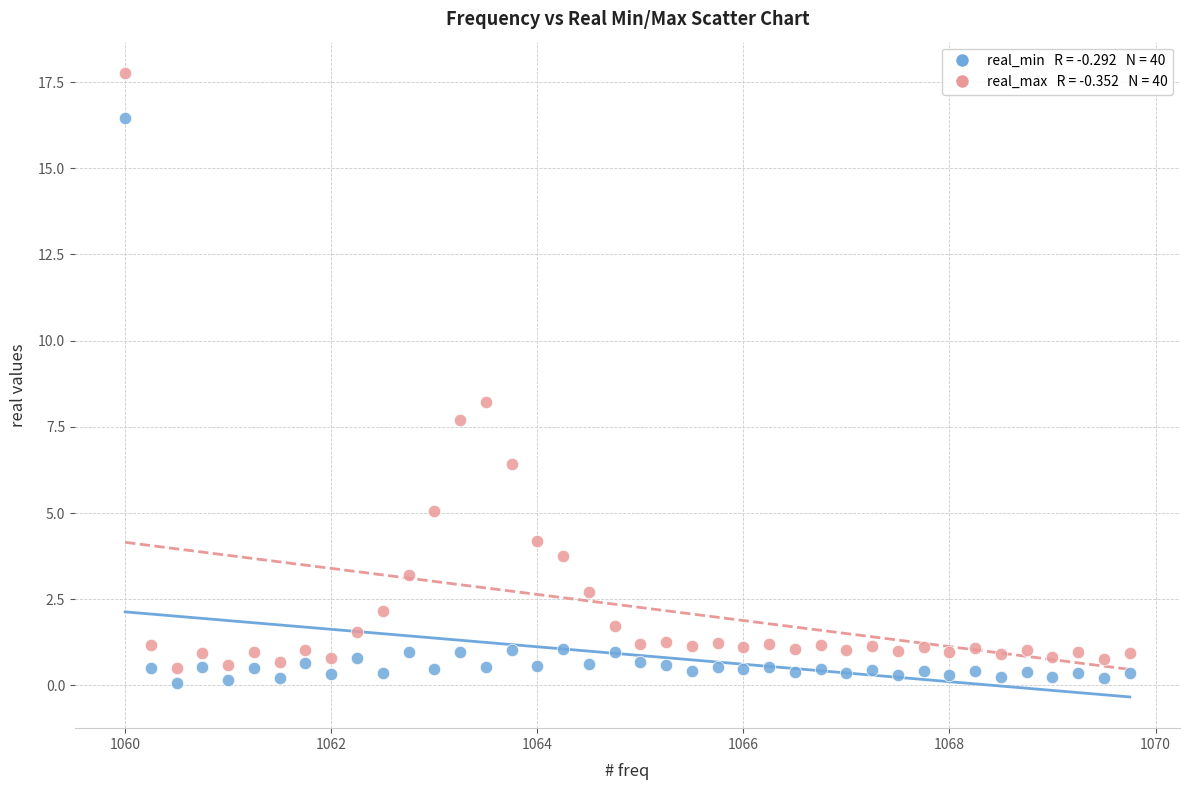

Across all data points, what is the range of Y values (max minus min)?

17.7